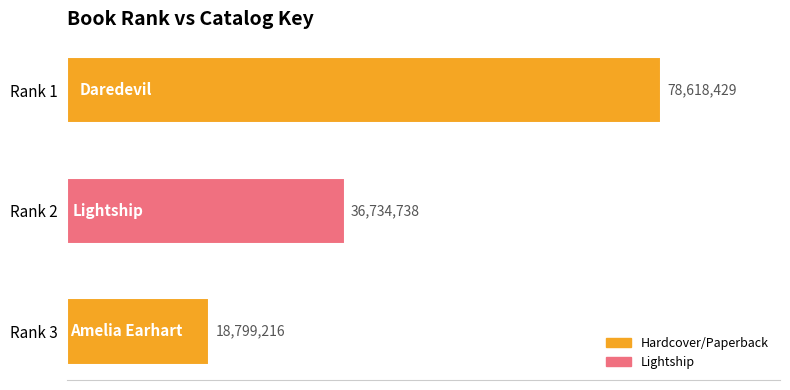

Are the bars horizontal?

Yes